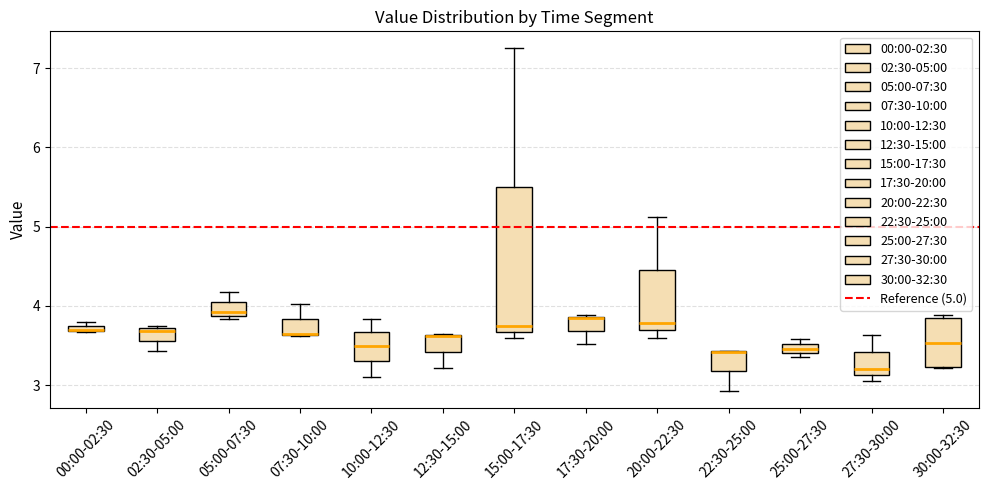

Comparing the boxes themselves (not the whiskers), which one is the tallest?

15:00-17:30